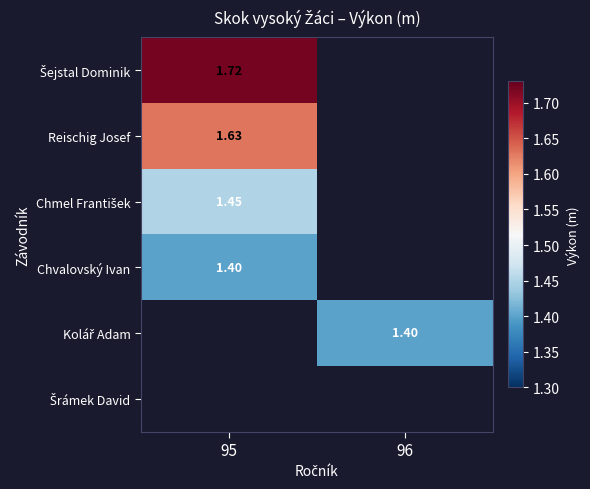

Is it true that Chmel František equals 2.3 at 95?

False